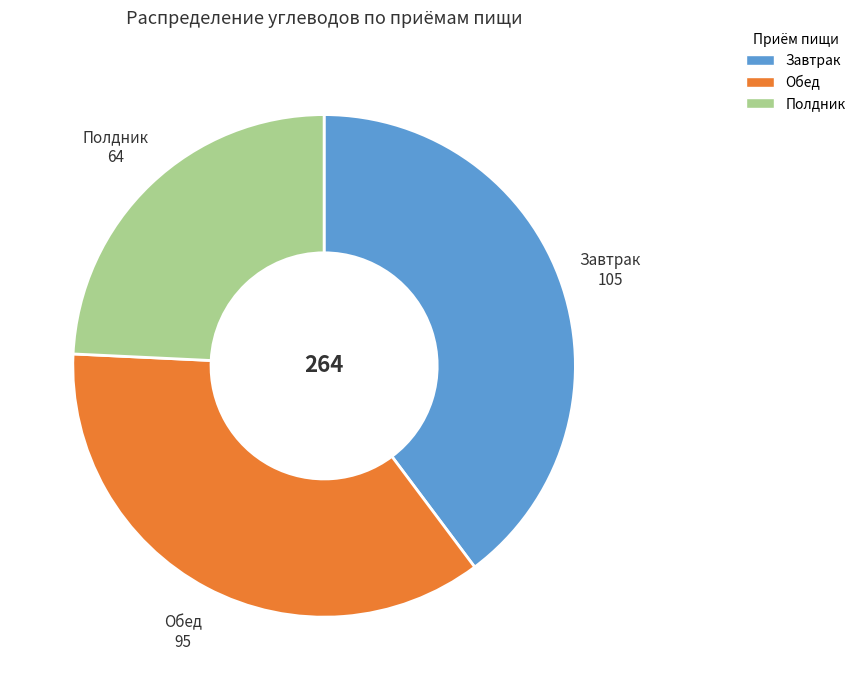

Is it true that Обед is 36% of the pie?

True